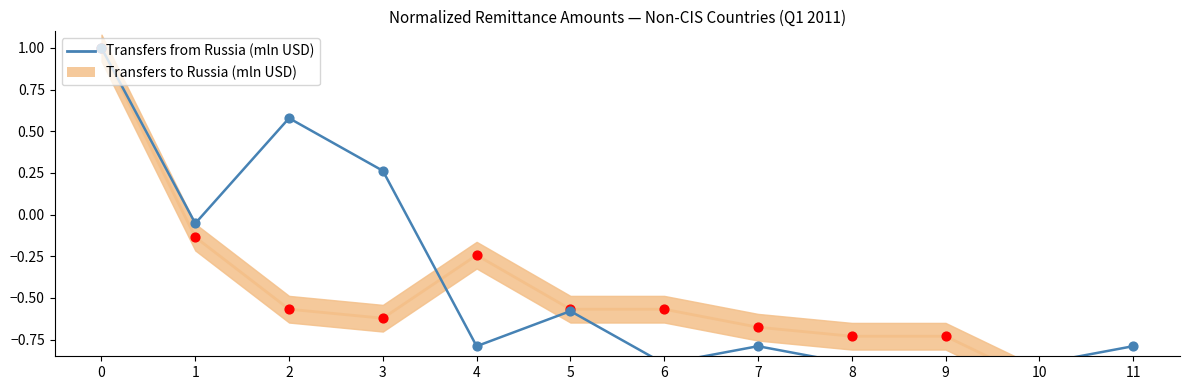

Between 9 and 7, which is larger?

7